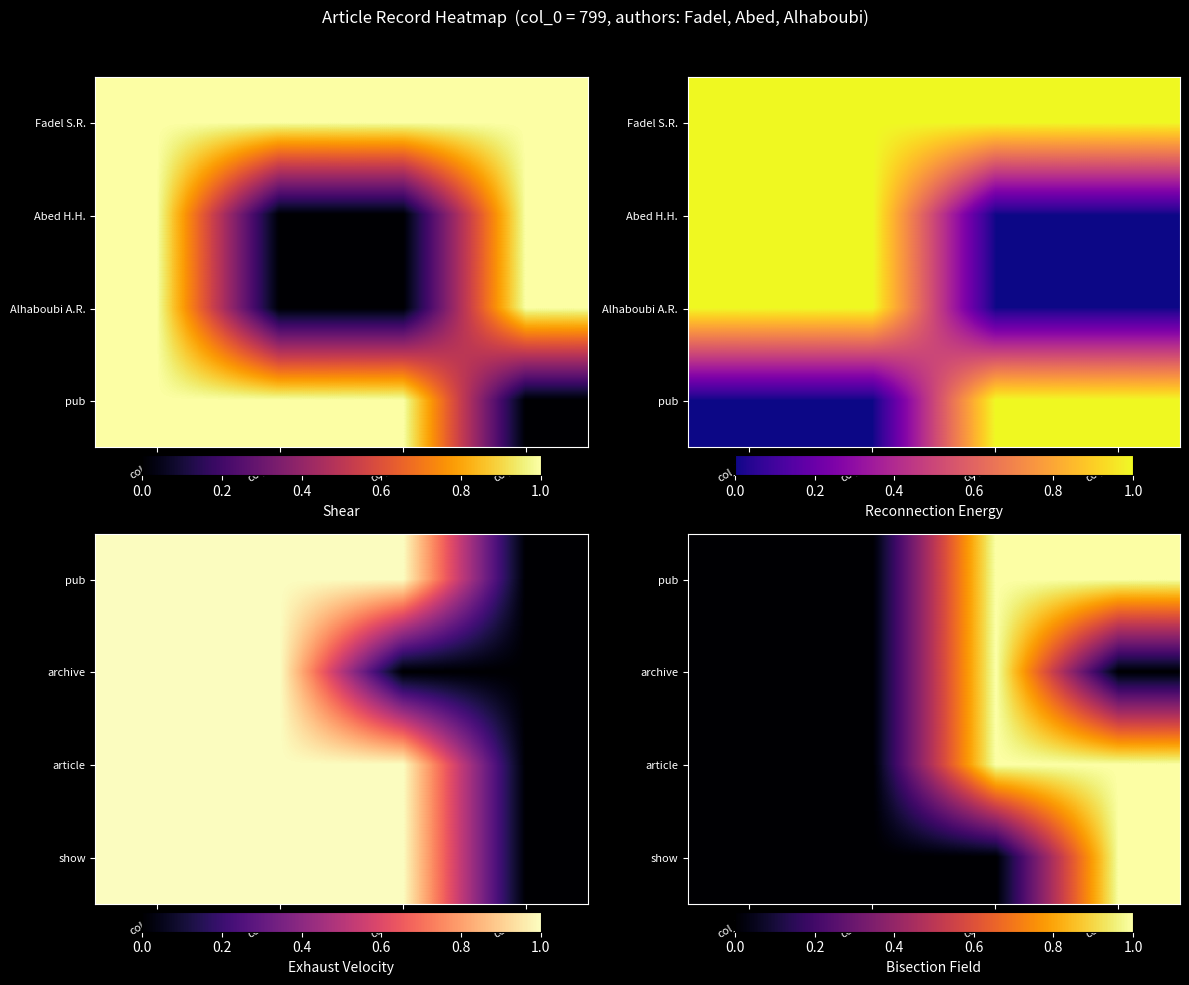

What is the total value across all series at col_60?

3